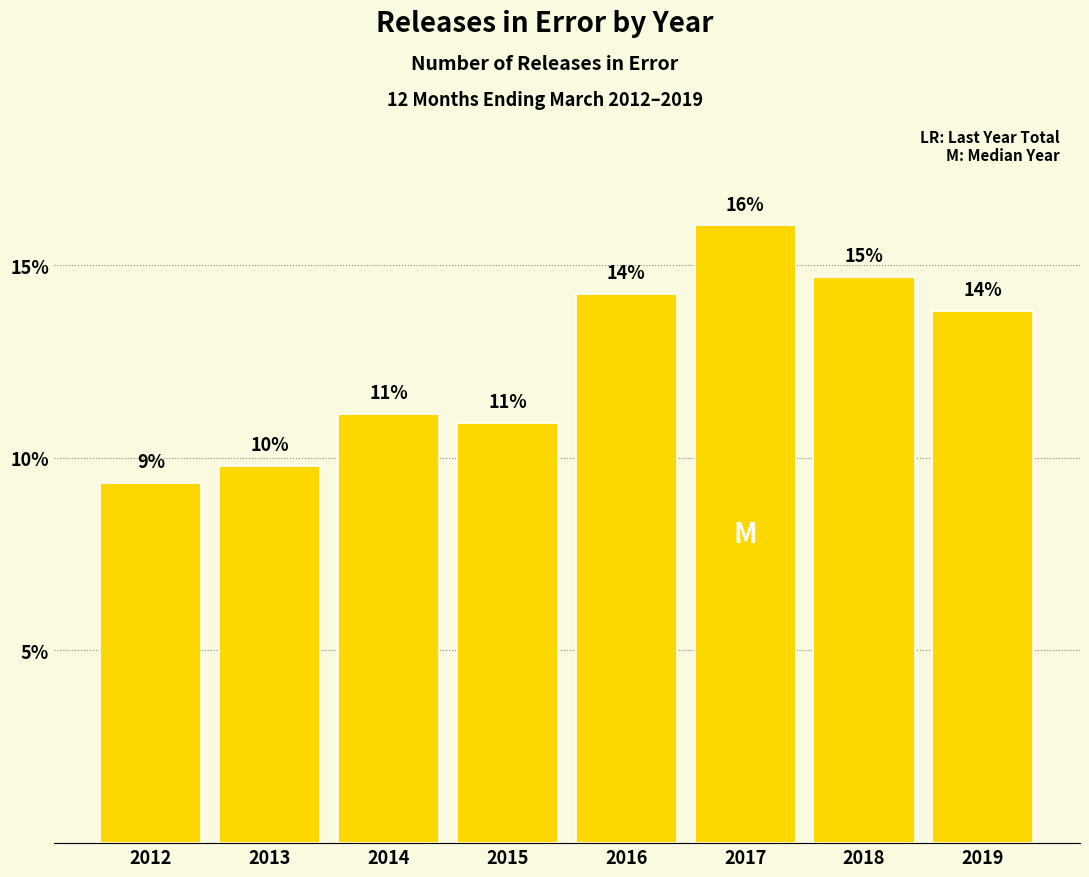

Are the bars horizontal?

No